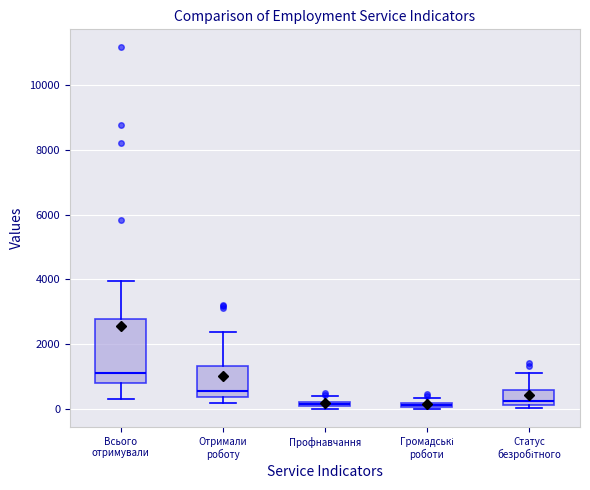

Comparing the boxes themselves (not the whiskers), which one is the tallest?

Всього отримували